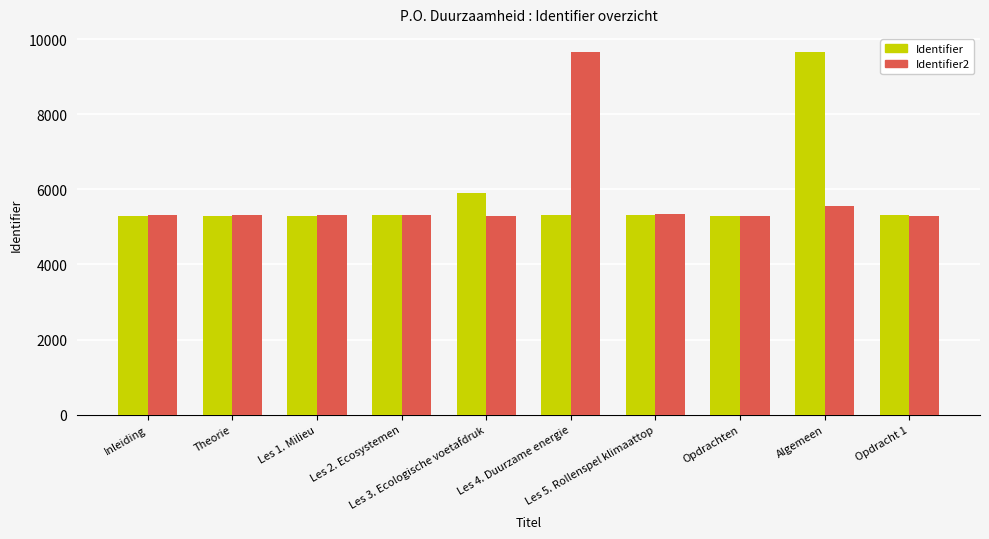

Where is Identifier nearest to the value 7481?

Les 3. Ecologische voetafdruk